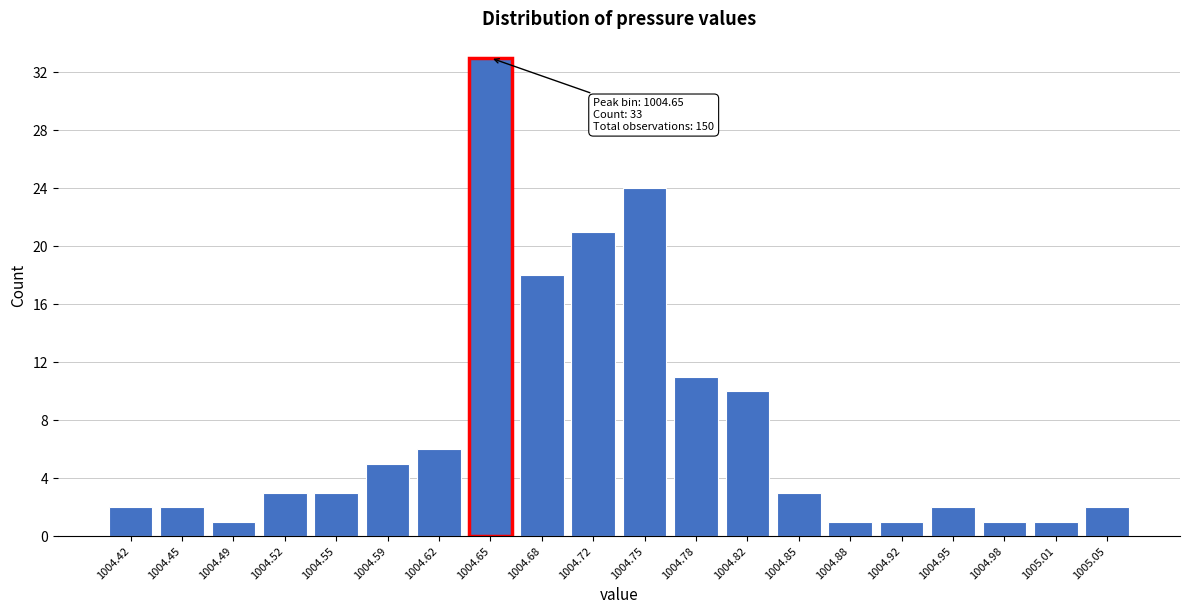

Reading left to right, list all the values displayed in this chart.

1004.42=2	1004.45=2	1004.49=1	1004.52=3	1004.55=3	1004.59=5	1004.62=6	1004.65=33	1004.68=18	1004.72=21	1004.75=24	1004.78=11	1004.82=10	1004.85=3	1004.88=1	1004.92=1	1004.95=2	1004.98=1	1005.01=1	1005.05=2